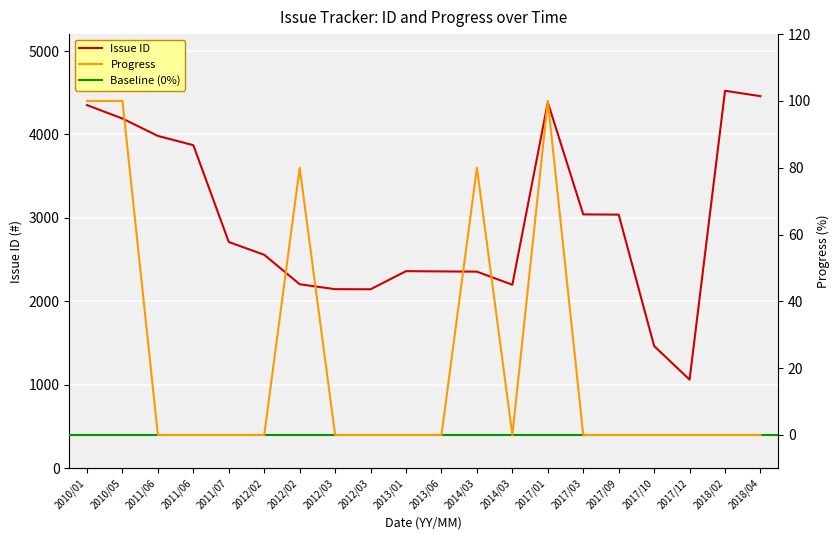

What is the difference between the maximum and minimum values in the Progress series?

100